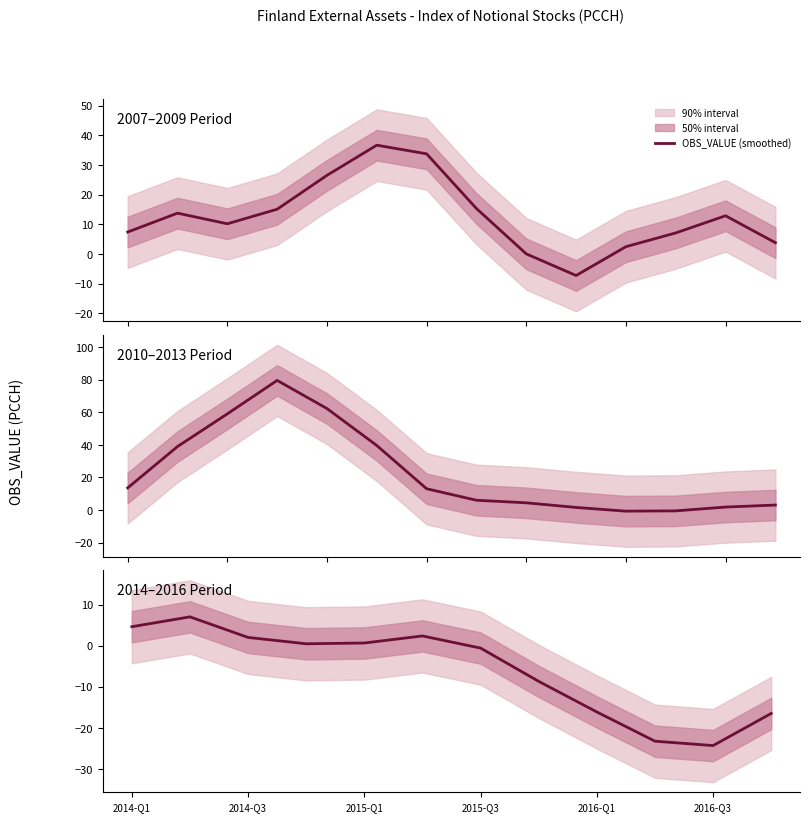

The chart shows a value of 2.8 at 2014-Q1. True or false?

False